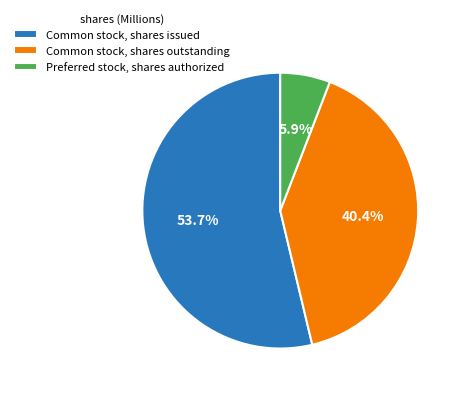

Count the number of slices in the pie.

3